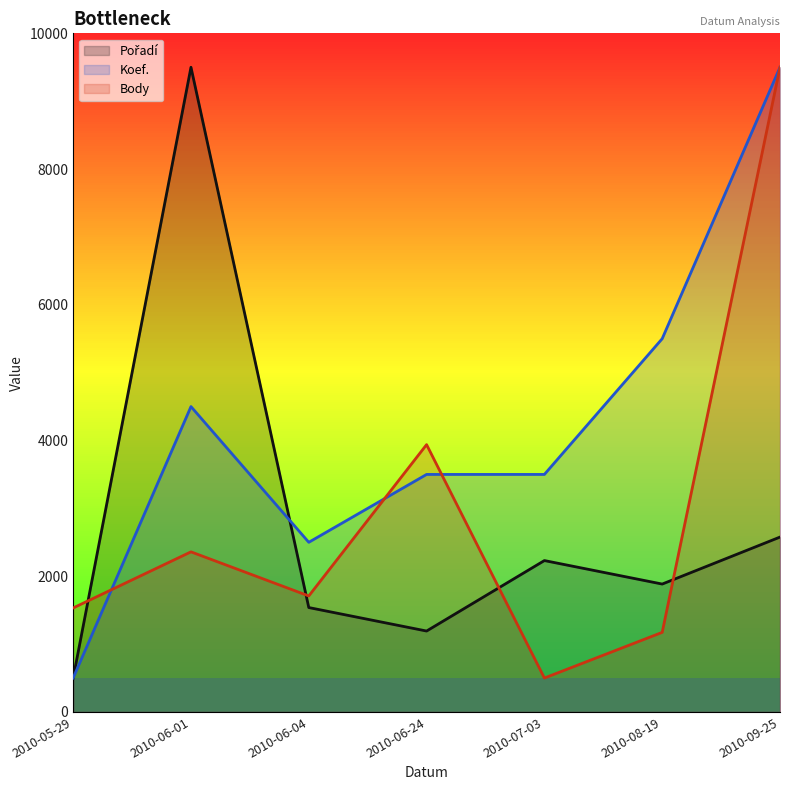

Which series ends up on top after the final intersection of Body and Pořadí?

Body